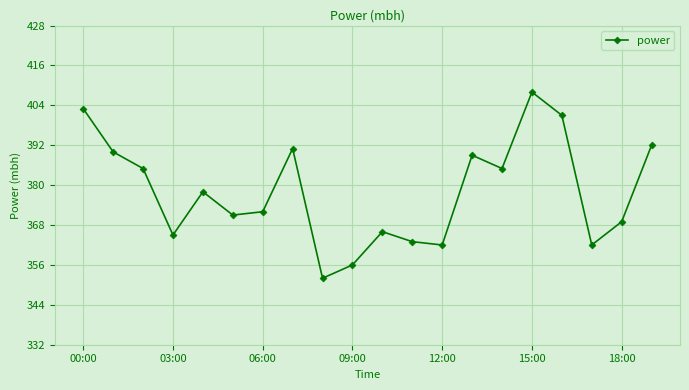

How many values are below 378?

10